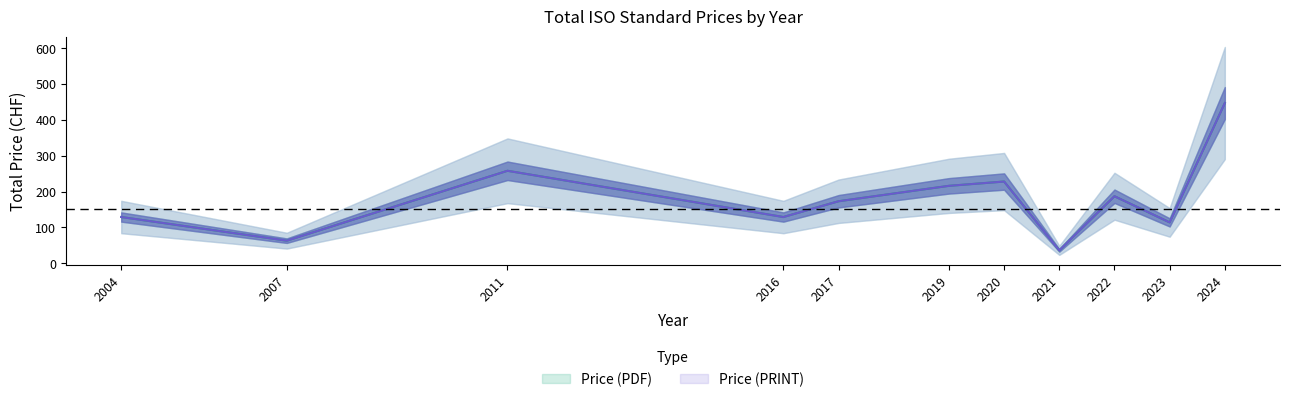

In Price (PRINT), how many points are higher than both neighbors (excluding endpoints)?

3